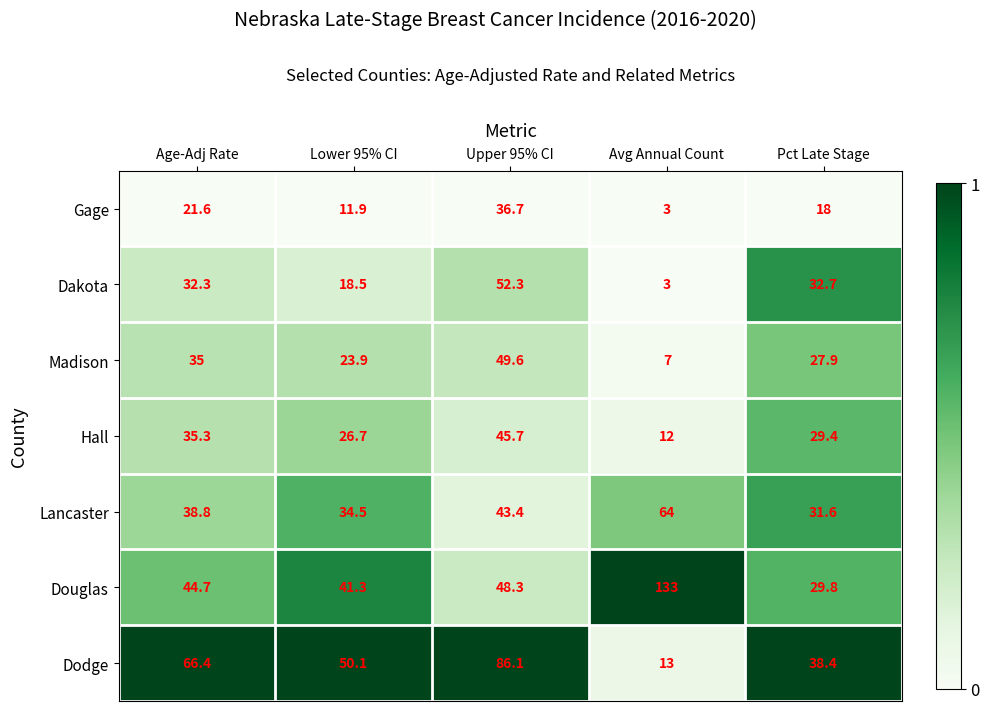

What is the difference between the Lancaster values at Avg Annual Count and Upper 95% CI?

20.6